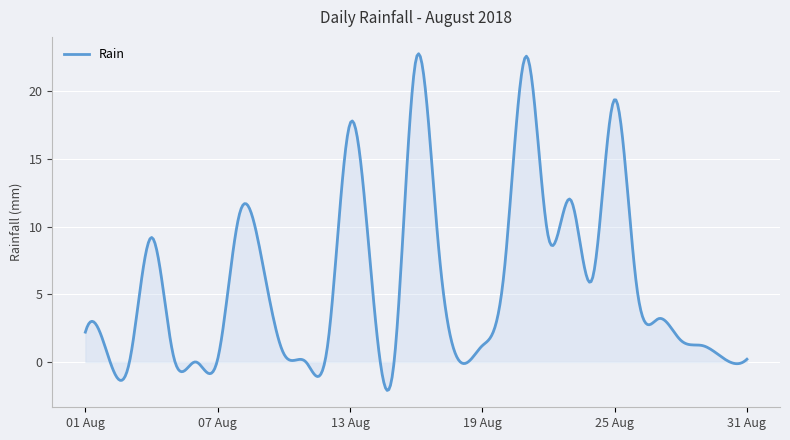

Does the chart have visible grid lines?

Yes